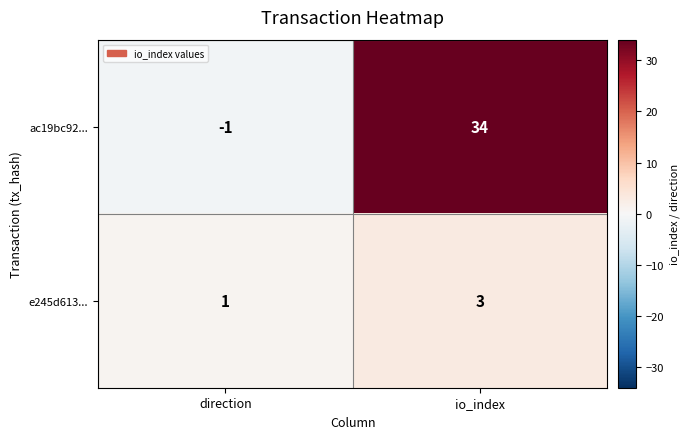

The value of e245d613... at direction is 1. True or false?

True